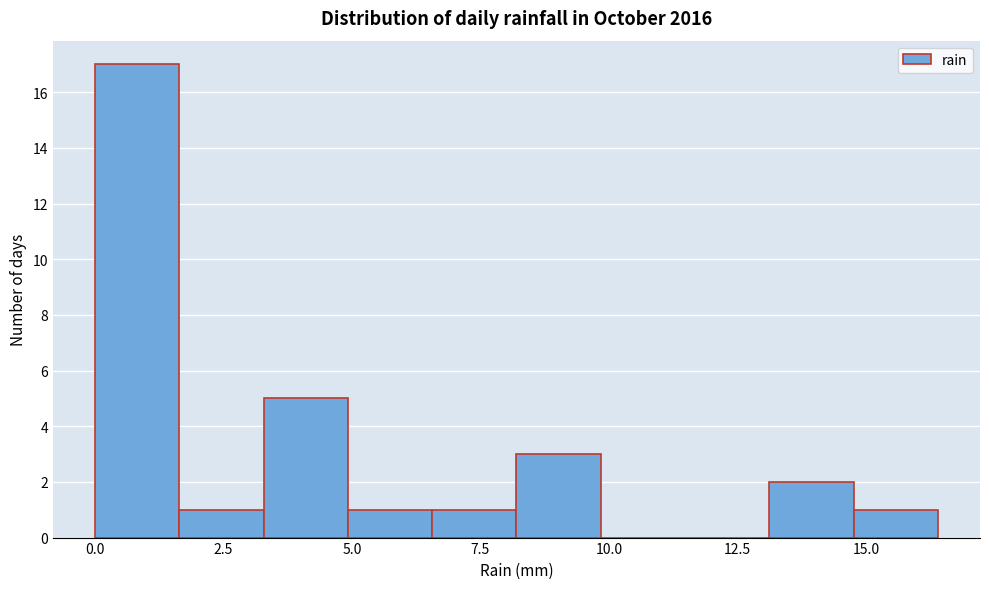

Read against the x-axis, roughly where is the centre of the tallest bar?

1.0